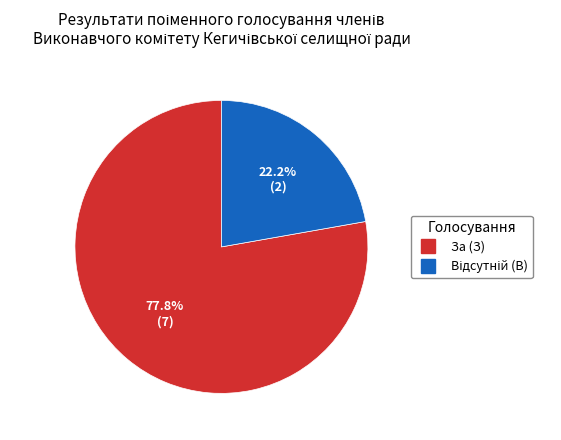

Which category accounts for the majority?

За (З)